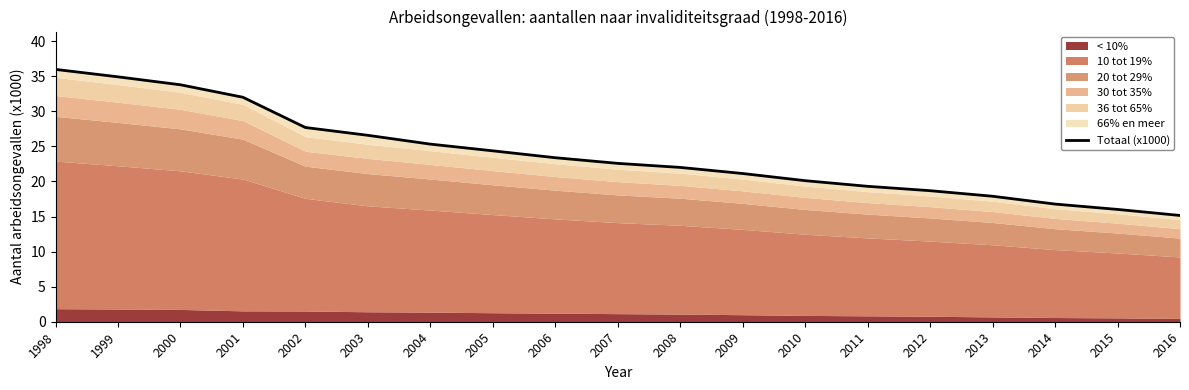

At which label is the value closest to 25?

2004